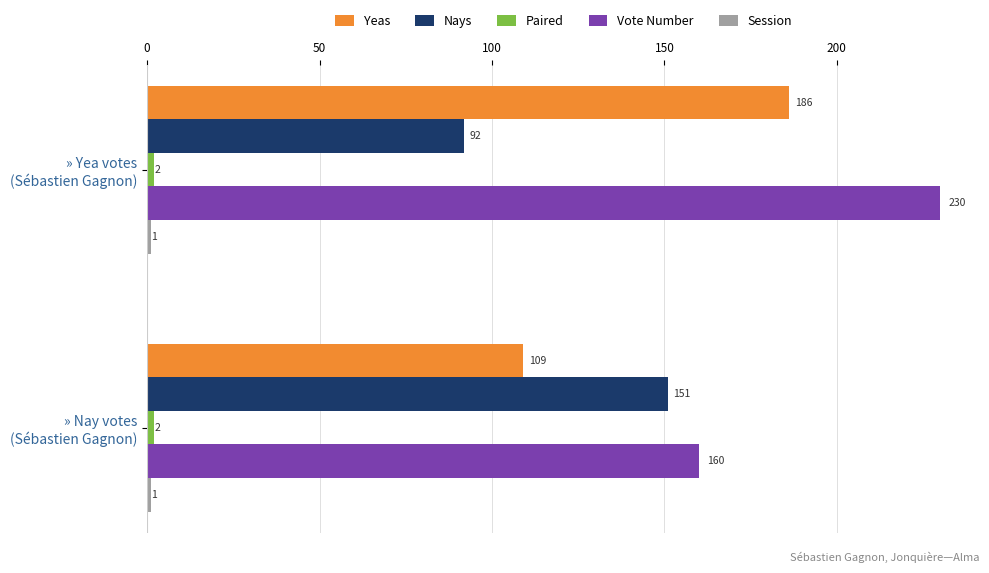

Which series has the largest total across all categories?

Vote Number